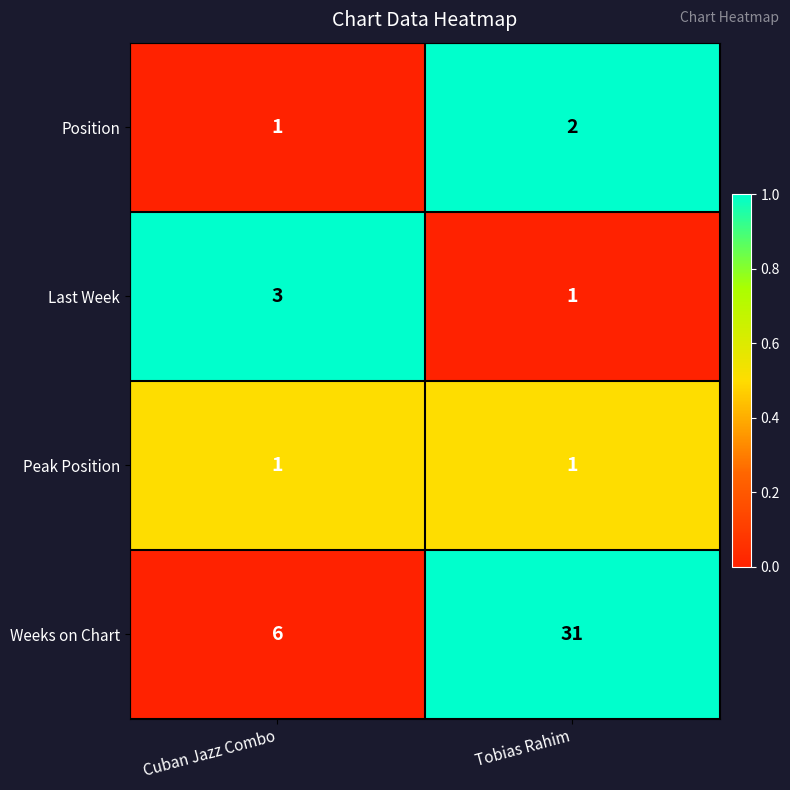

What is the sum of all Position values?

3